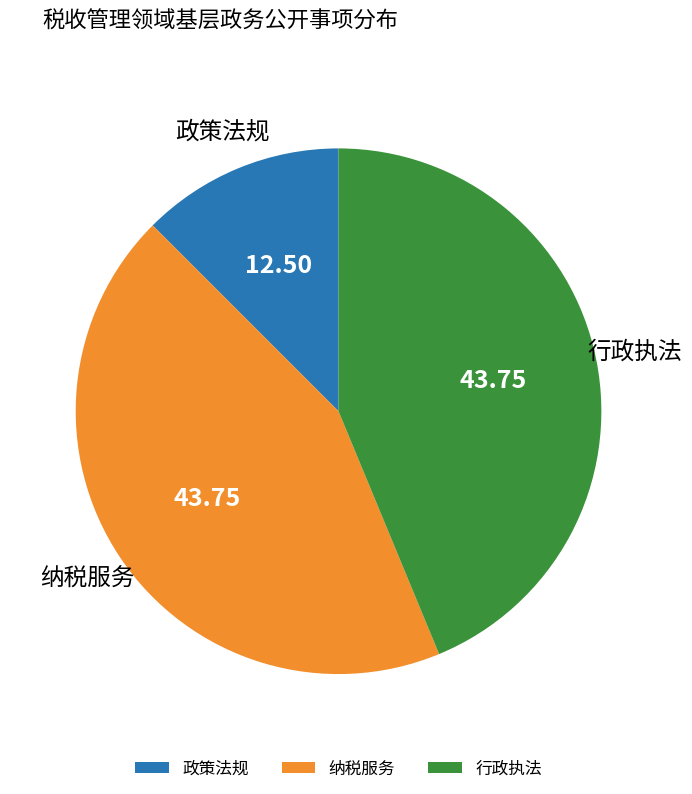

Do 政策法规 and 纳税服务 together represent more than half of the pie?

Yes